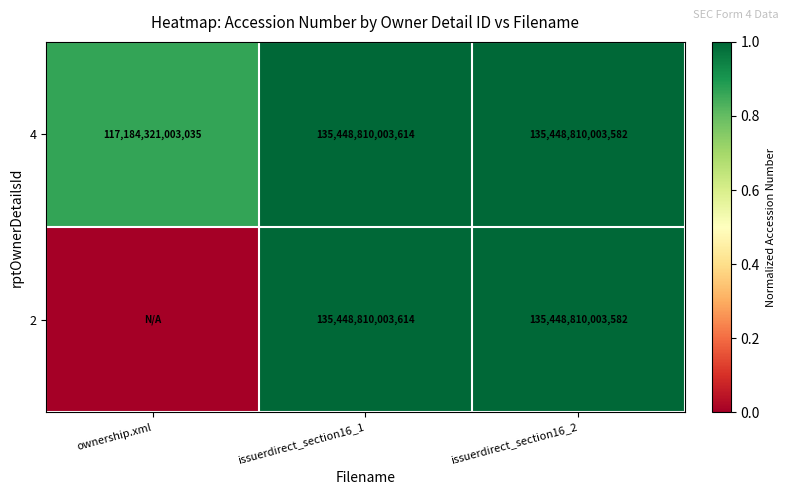

Rank the categories by 4 value from lowest to highest.

ownership.xml, issuerdirect_section16_2, issuerdirect_section16_1